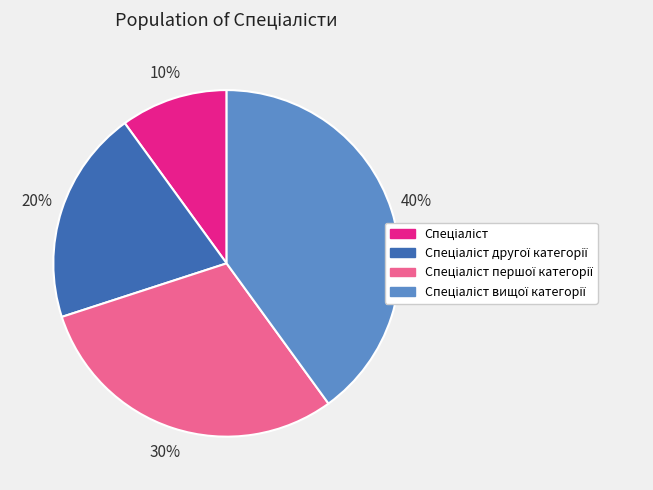

To the nearest percent, what is the difference between the largest and smallest slice percentages?

30%